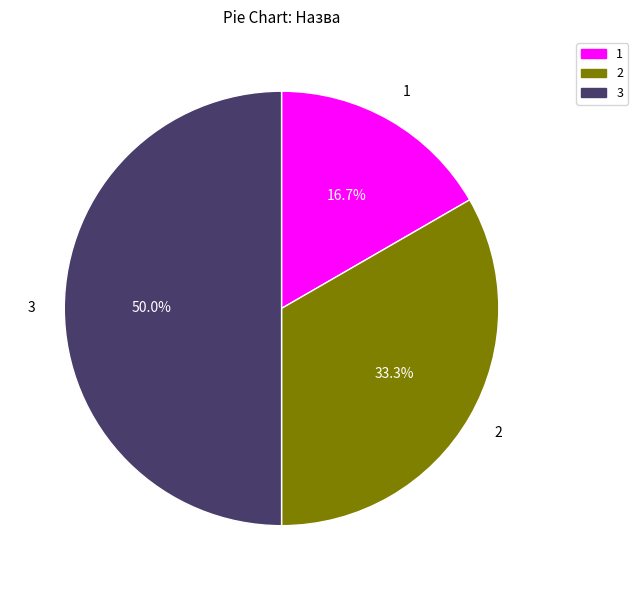

What portion of the pie excludes 2?

66.7%